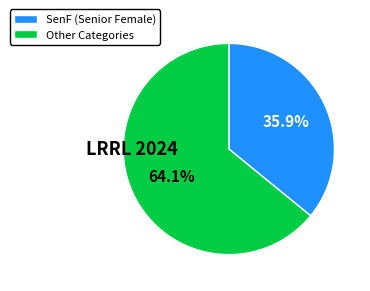

Which category has the smallest portion of the pie?

SenF (Senior Female)